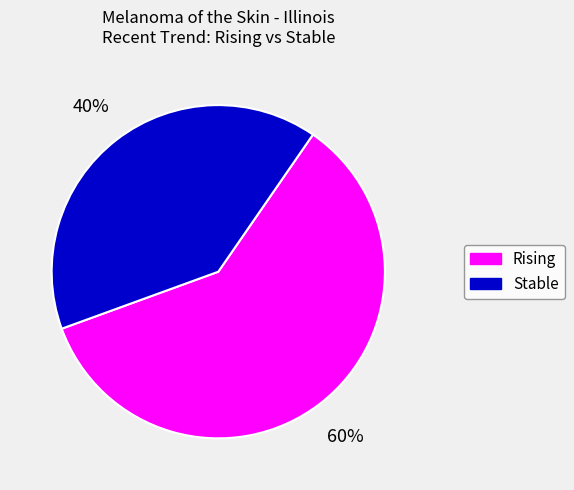

Is there any slice that represents more than half of the pie?

Yes